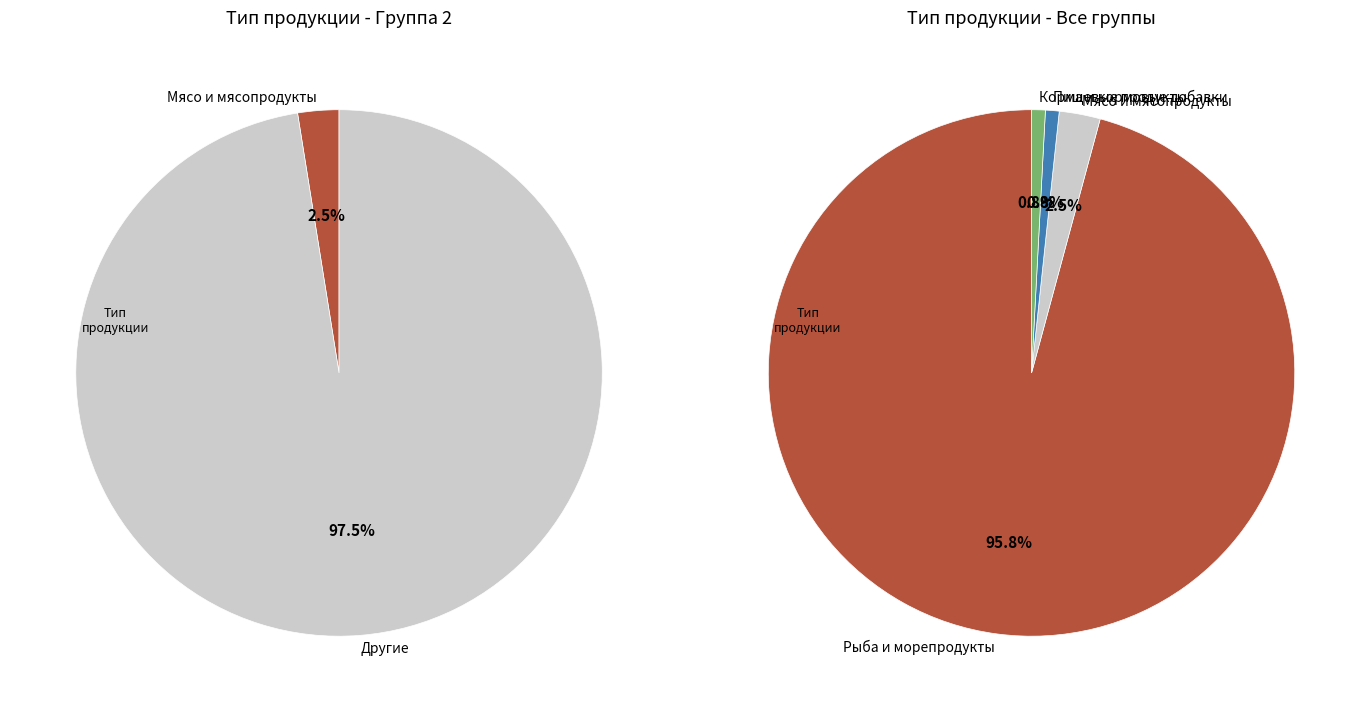

Is there any slice that represents more than half of the pie?

Yes